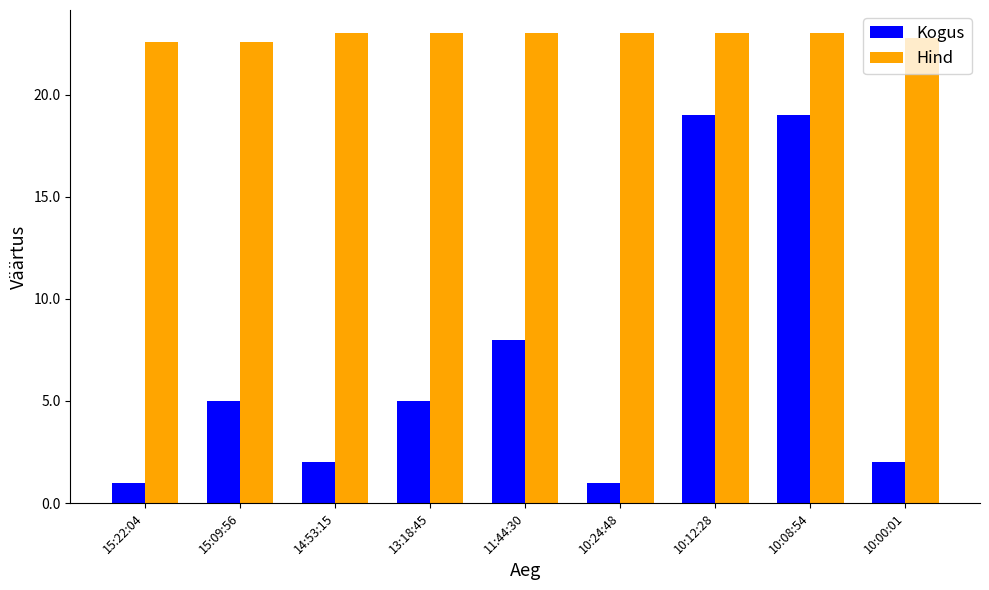

What is the difference between the maximum and minimum values in the Hind series?

0.4